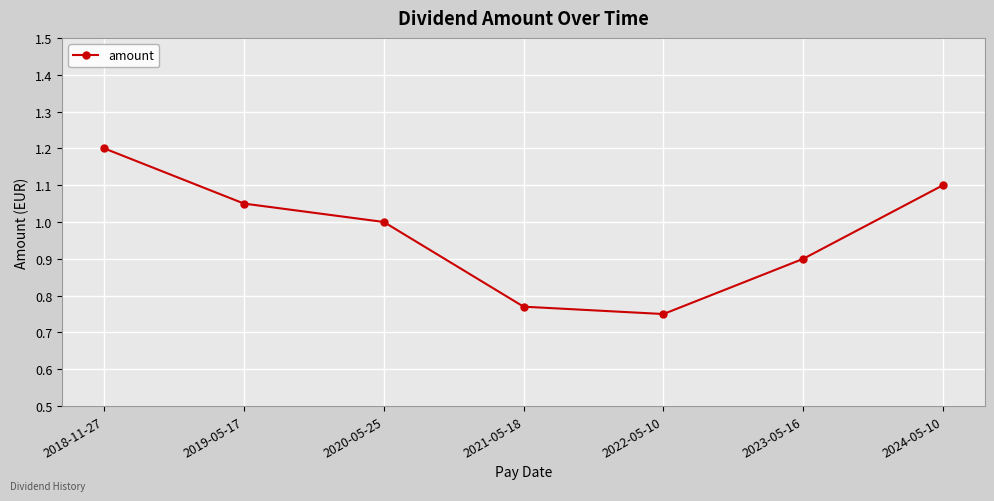

At which category does the chart reach its peak across all series?

2018-11-27